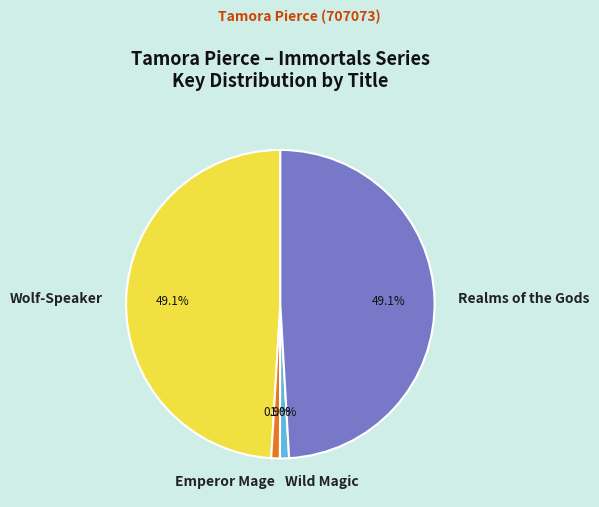

Between Wild Magic and Wolf-Speaker, which is larger?

Wolf-Speaker